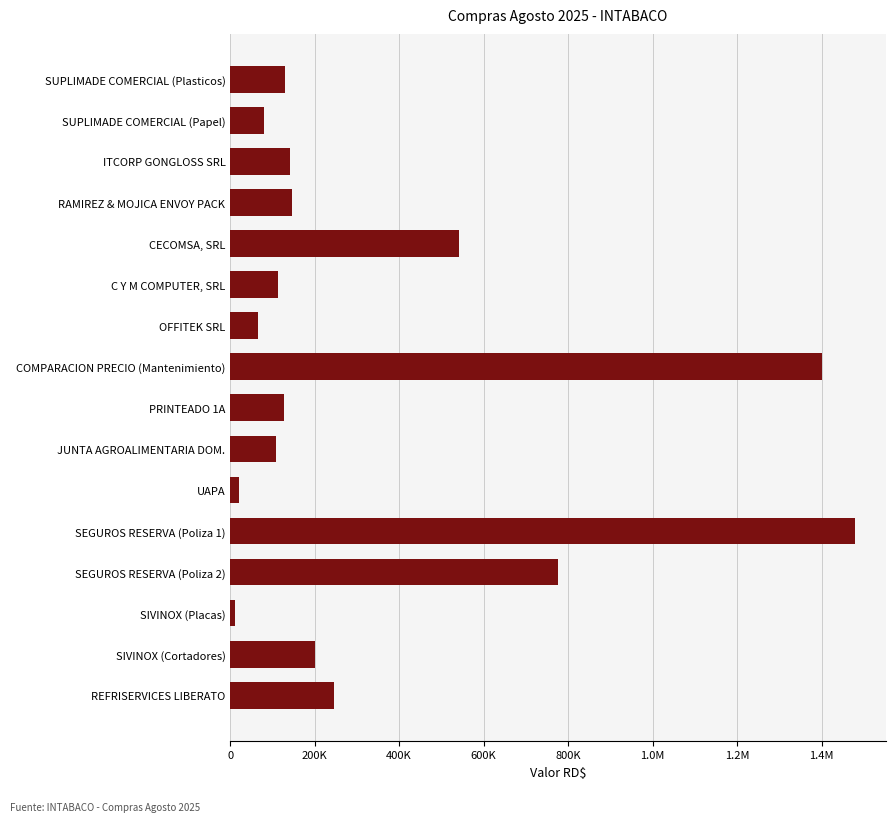

Are the bars horizontal?

Yes